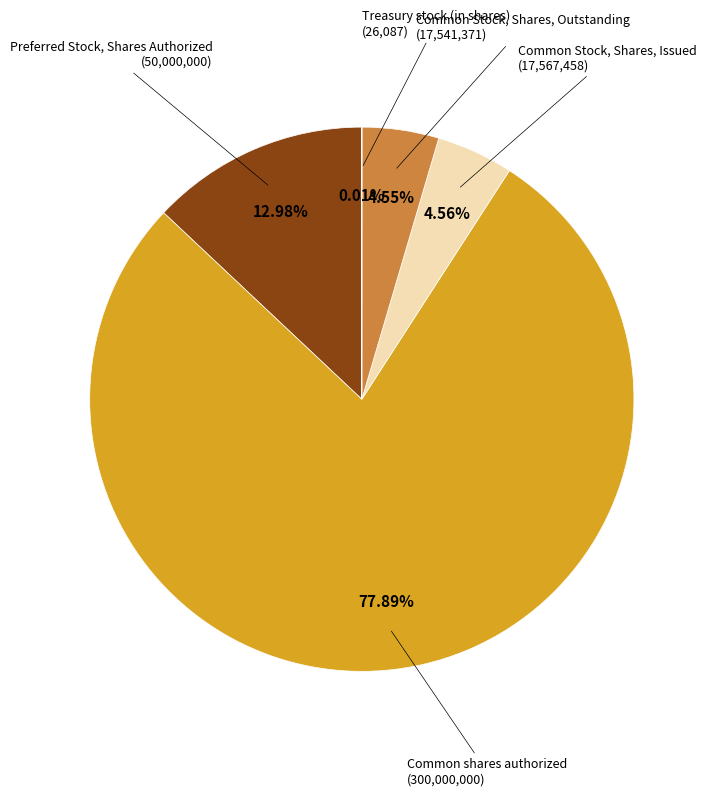

Is there any slice that represents more than half of the pie?

Yes